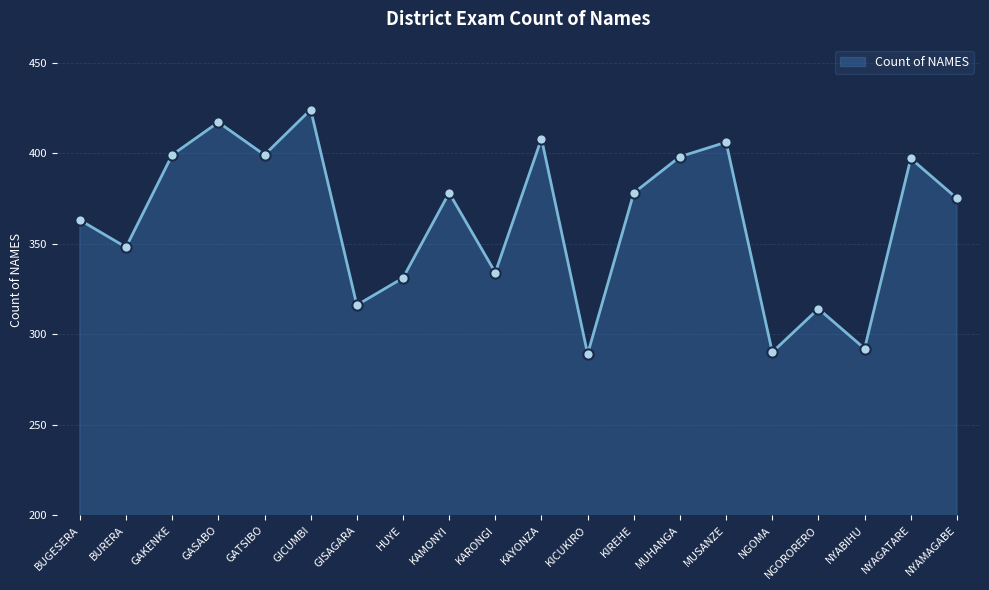

What is the change in value from BURERA to HUYE?

-17